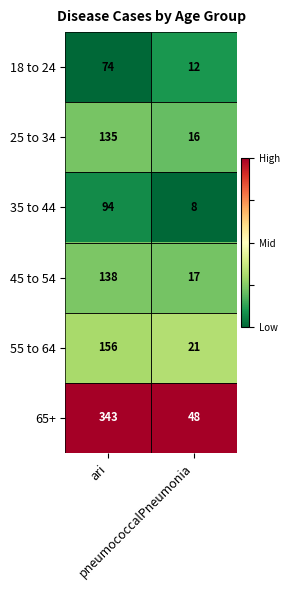

Which series has the largest total across all categories?

65+